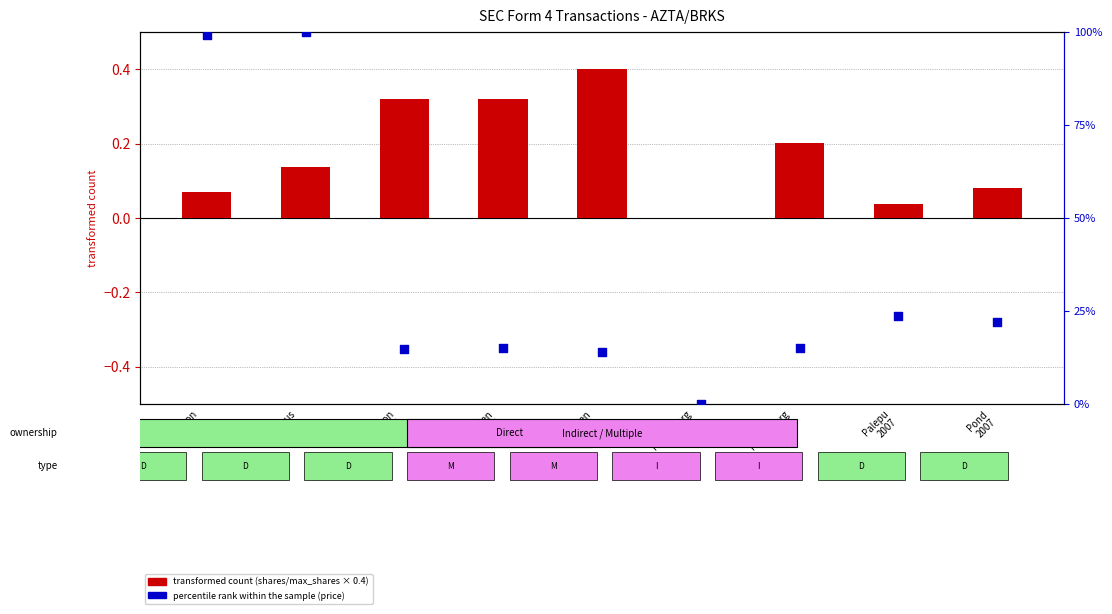

At which category is the sum across all series the highest?

McManus
2022